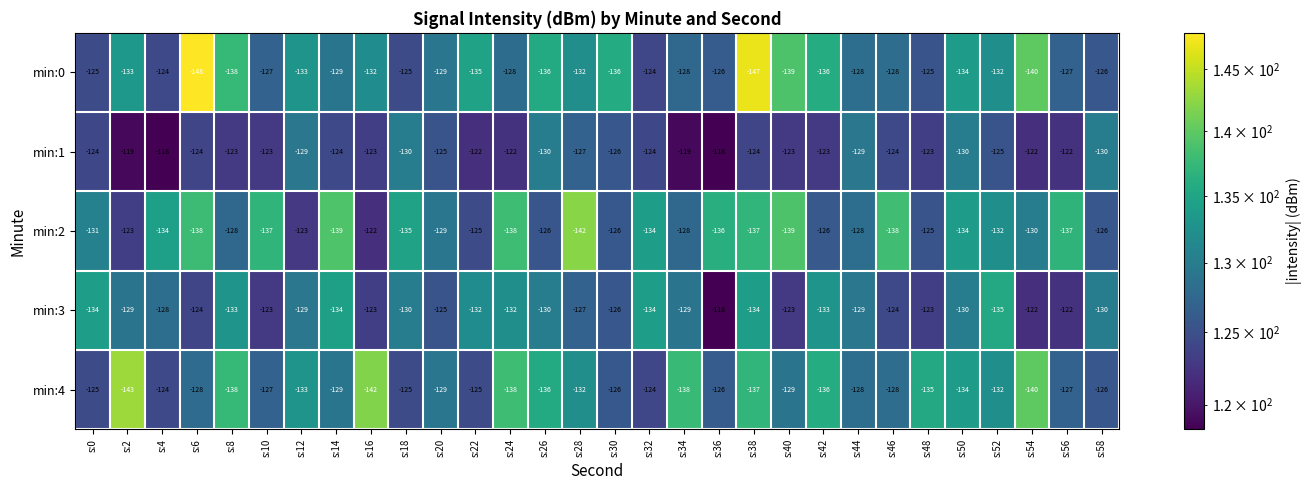

The value of min:2 at s:26 is -126. True or false?

True